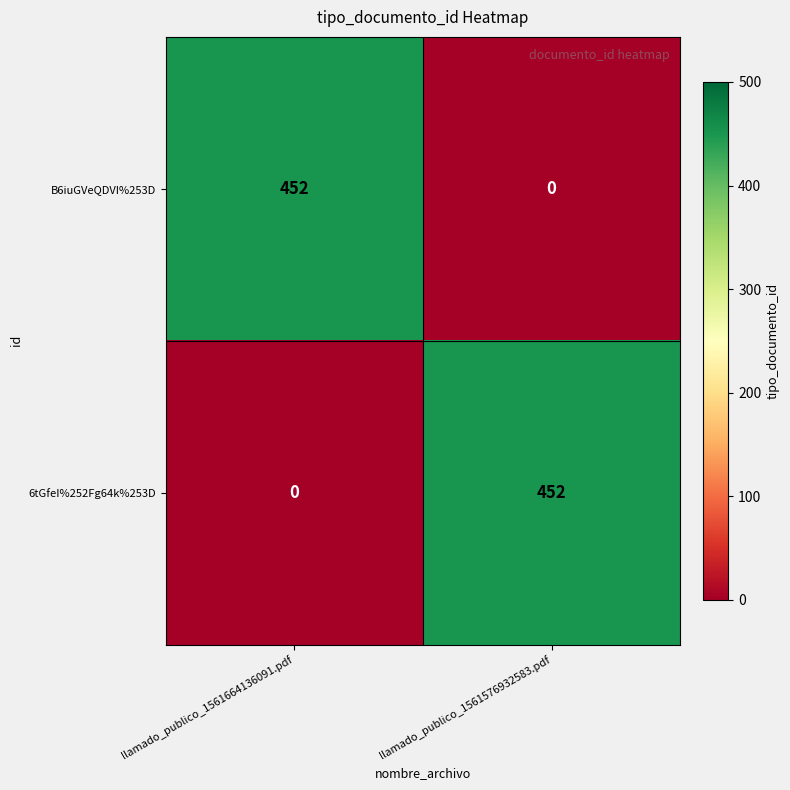

What is the sum of all B6iuGVeQDVI%253D values?

452